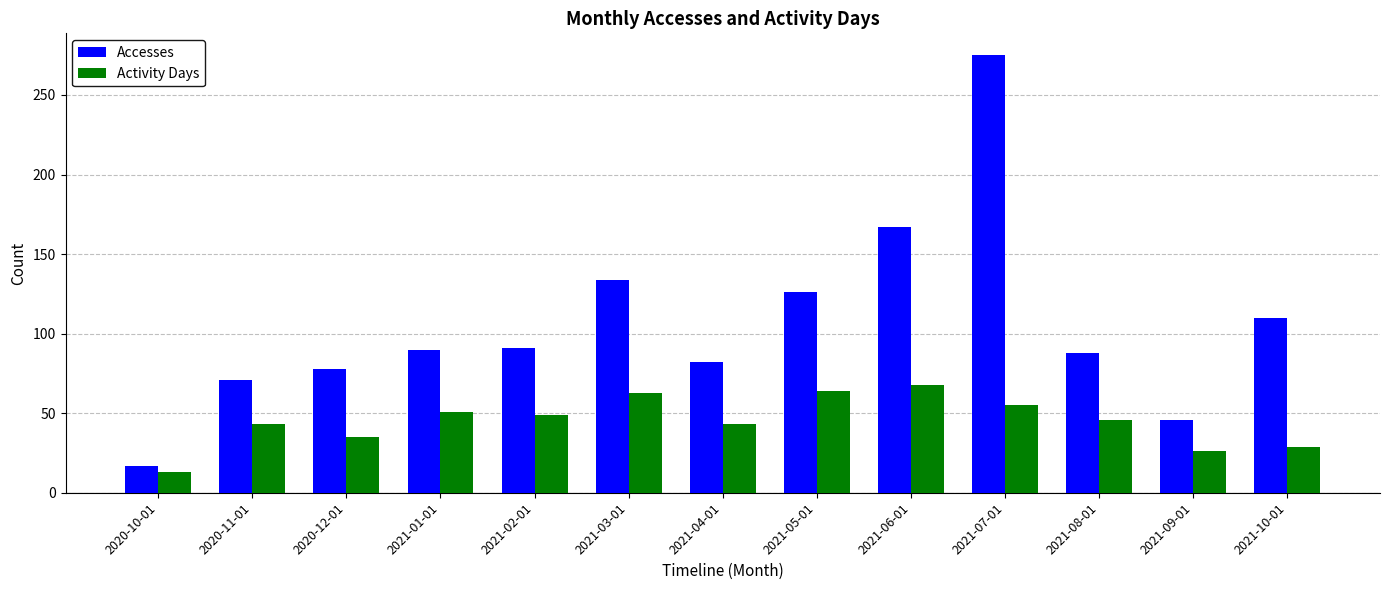

At 2021-04-01, list the series in order from largest to smallest.

Accesses, Activity Days